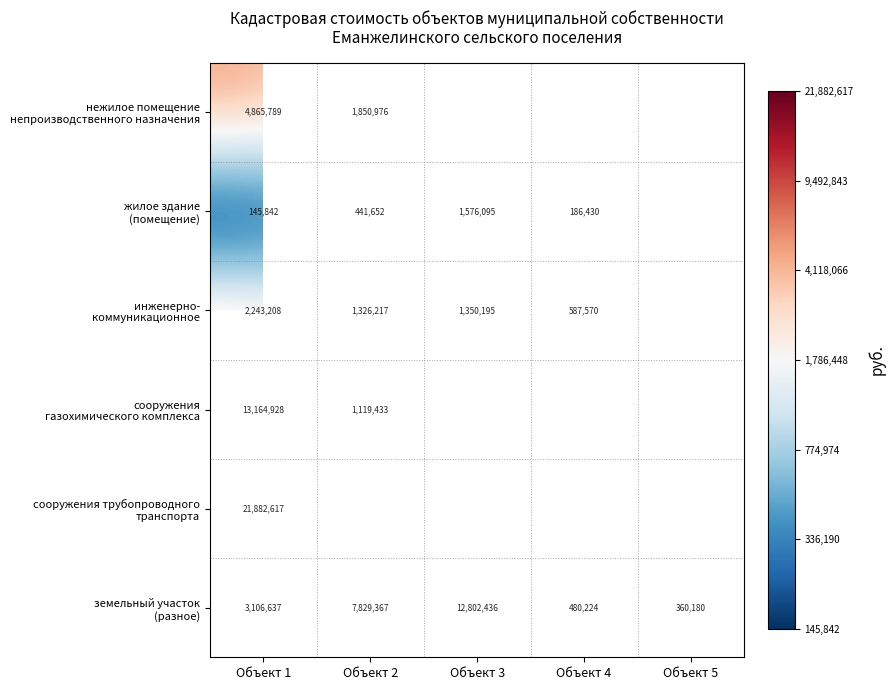

At which category is the sum across all series the highest?

Объект 1